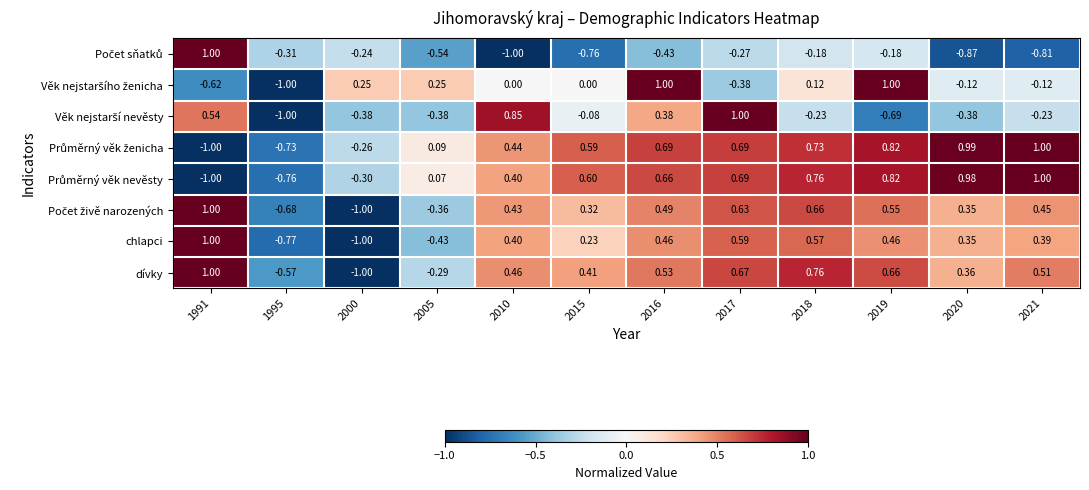

How many data points in dívky are less than 0?

3